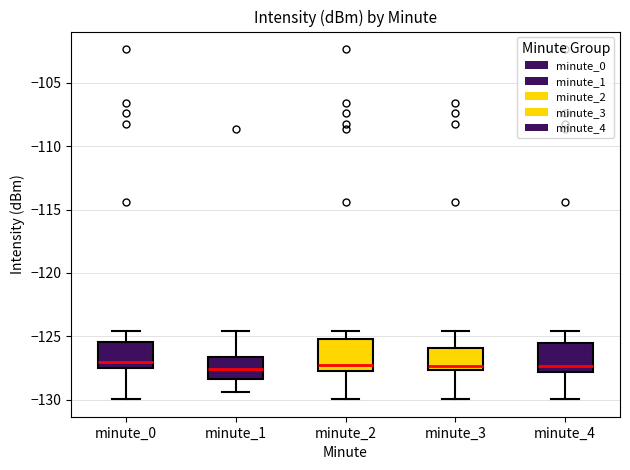

Where is the lower edge of the box for minute_2 on the y-axis? The values are not printed on the chart, so give them approximately, as read against the axis.

-127.5